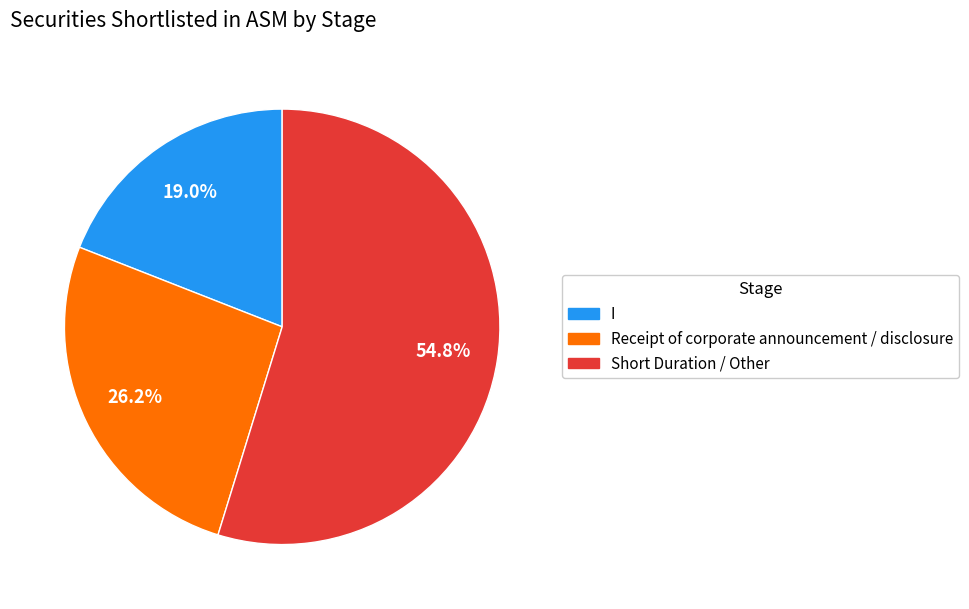

Is there any slice that represents more than half of the pie?

Yes